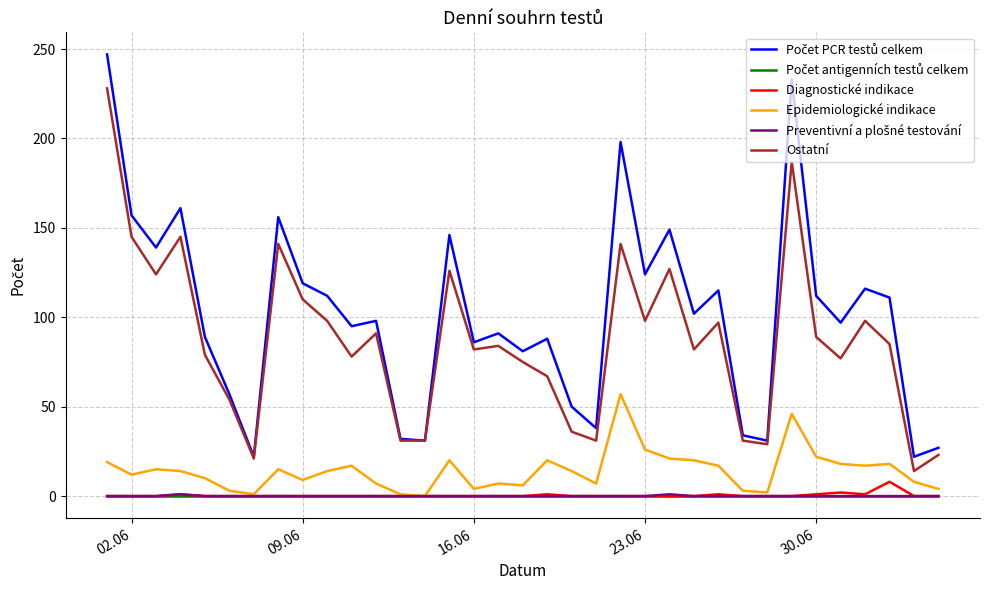

True or false: Epidemiologické indikace and Ostatní intersect in this chart.

False